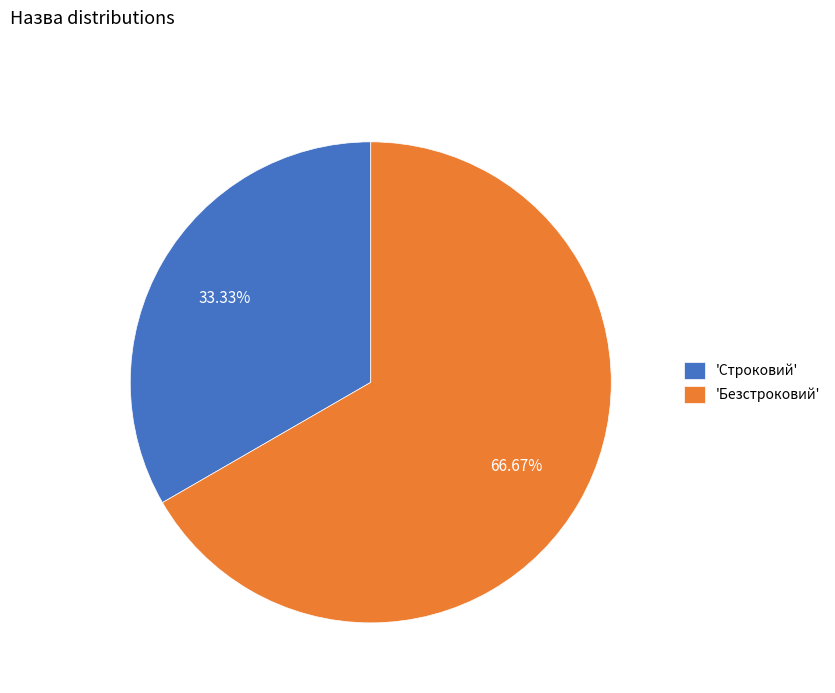

How many slices are in this pie chart?

2